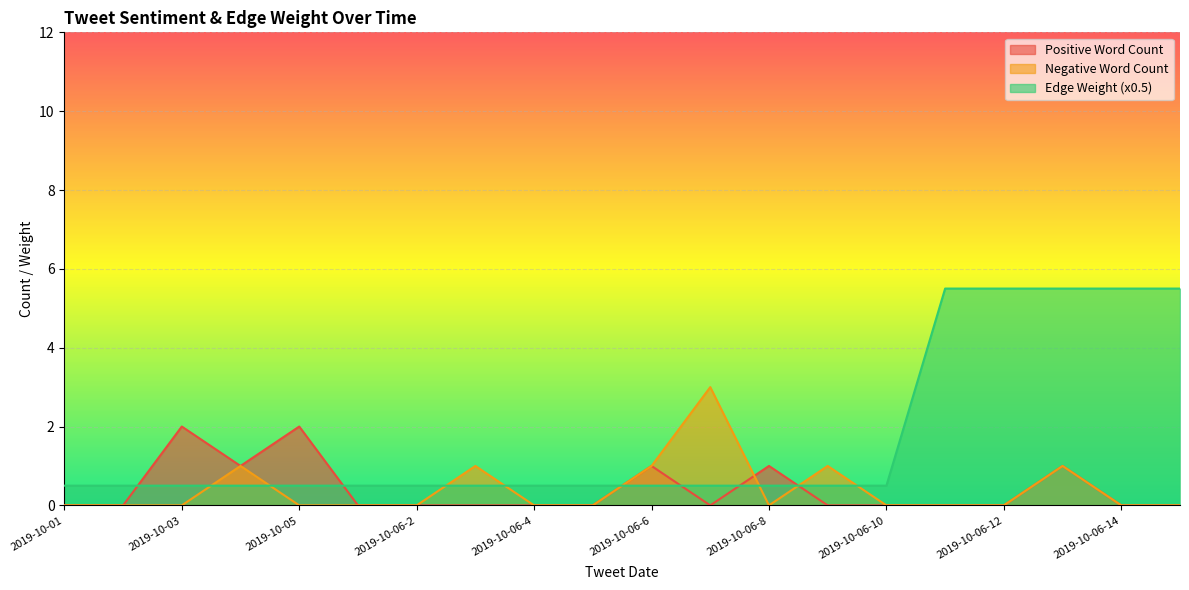

What is the maximum value shown in the chart?

5.5